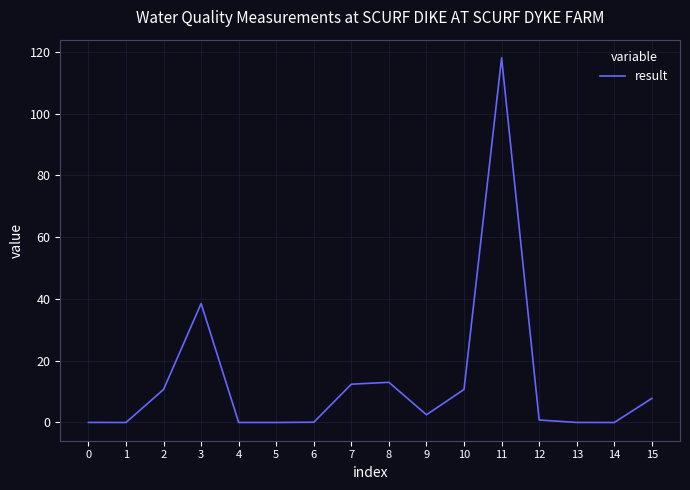

How many lines are shown in the chart?

1